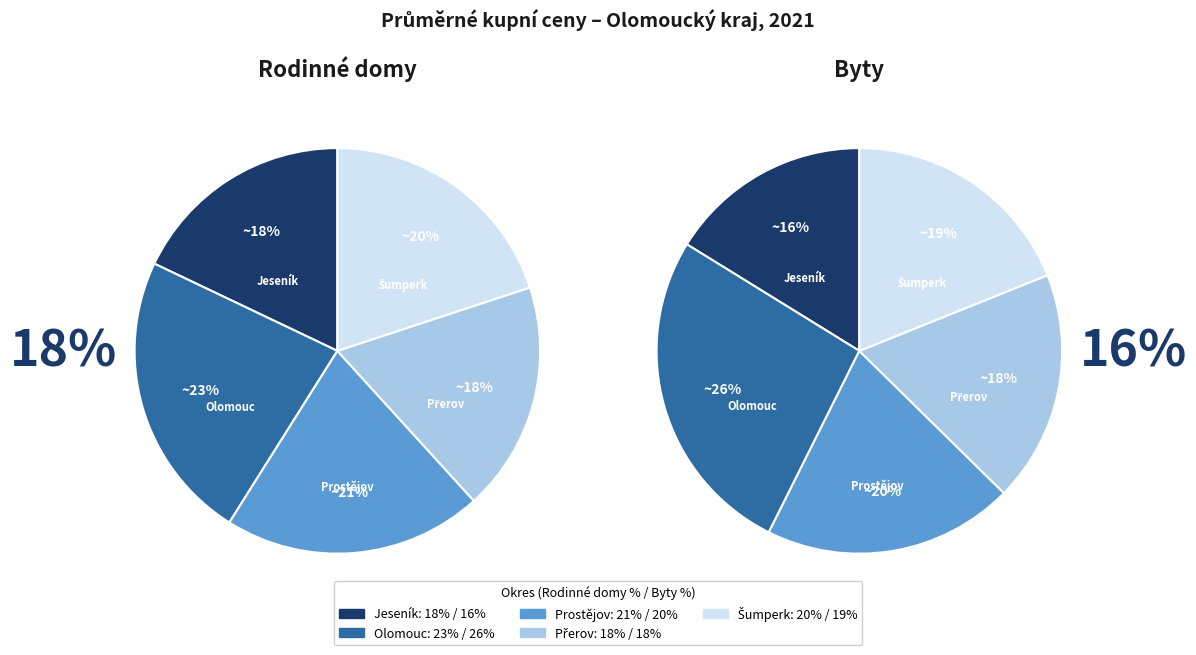

How many slices are in this pie chart?

5